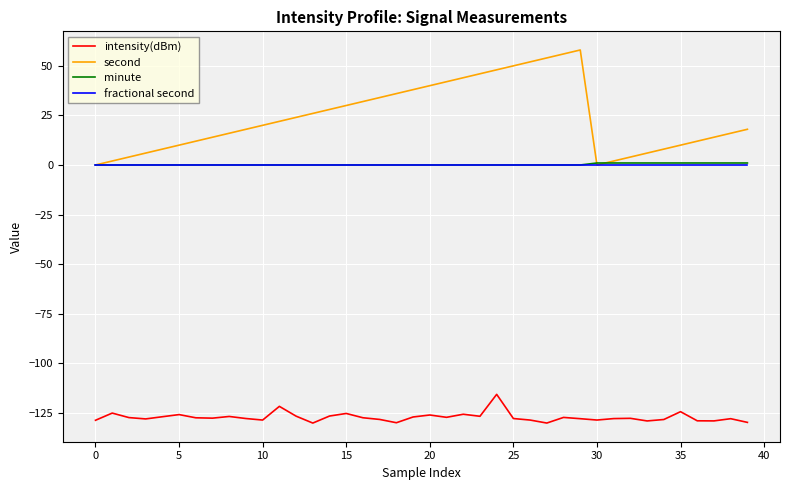

Which series has the largest total across all categories?

second